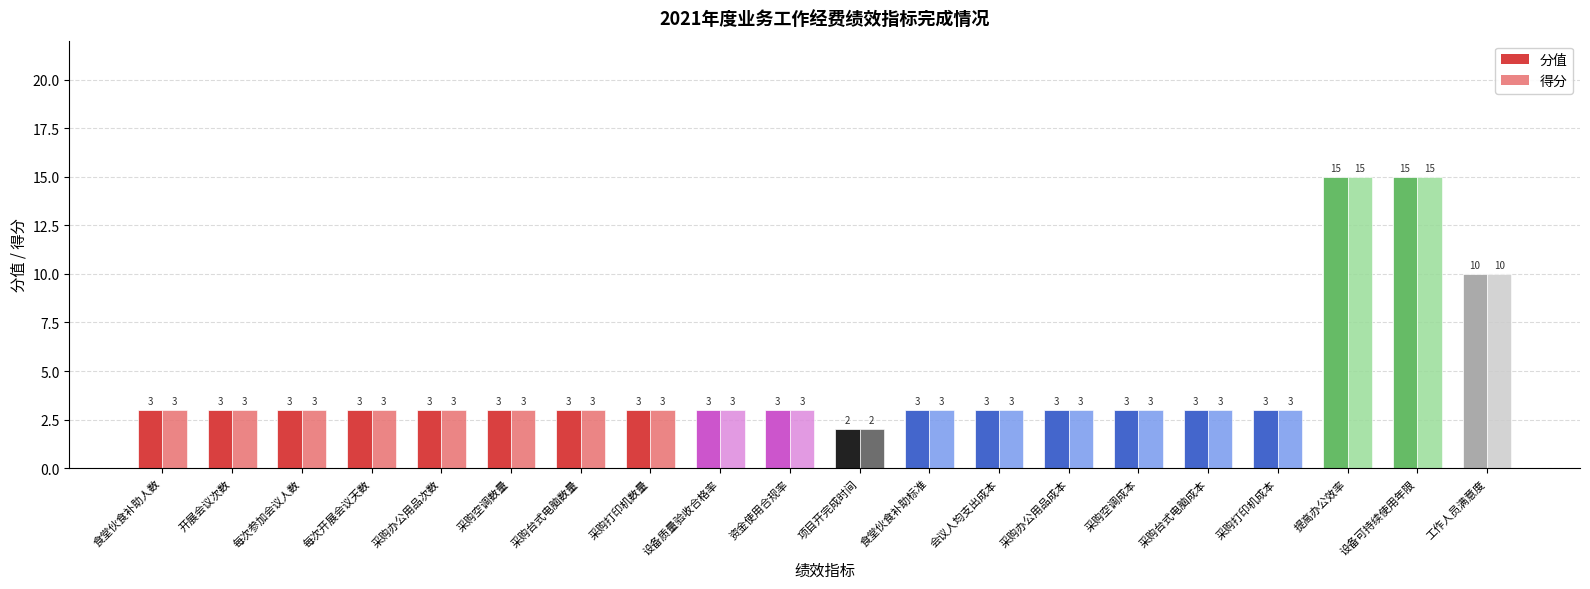

Is the value of 分值 at 食堂伙食补助人数 greater than the value of 得分 at 设备可持续使用年限?

No